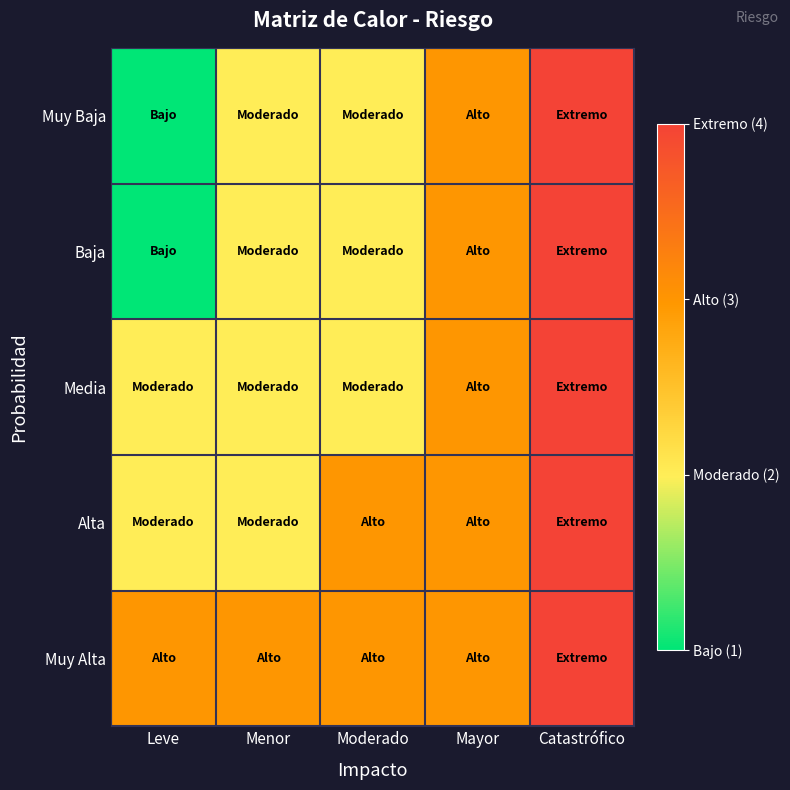

What is the minimum value shown in the chart?

1